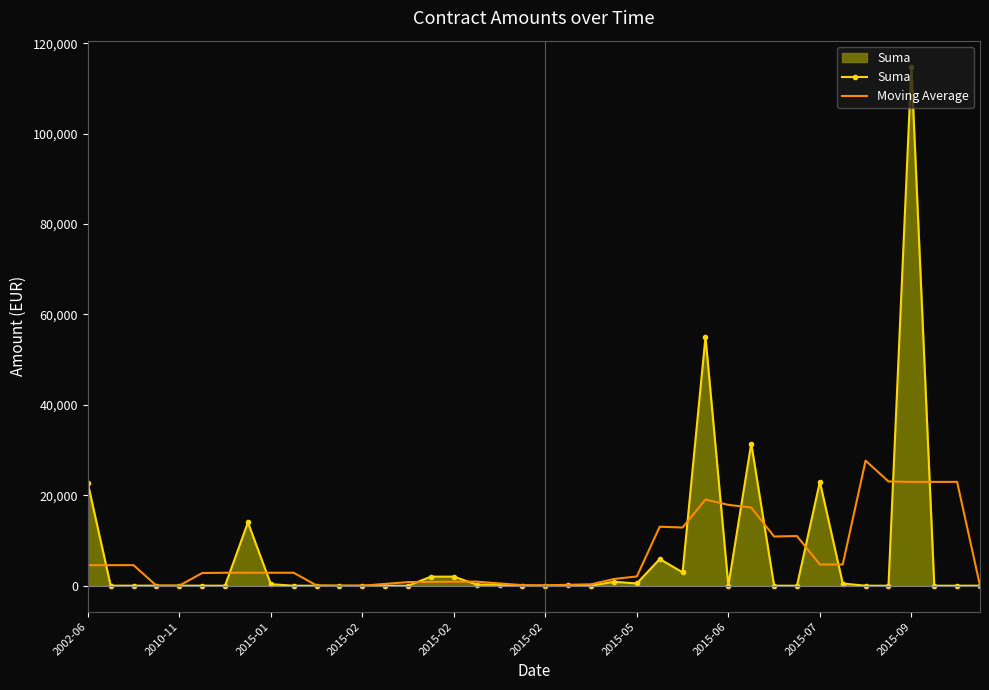

Which series has the widest spread of values?

Suma